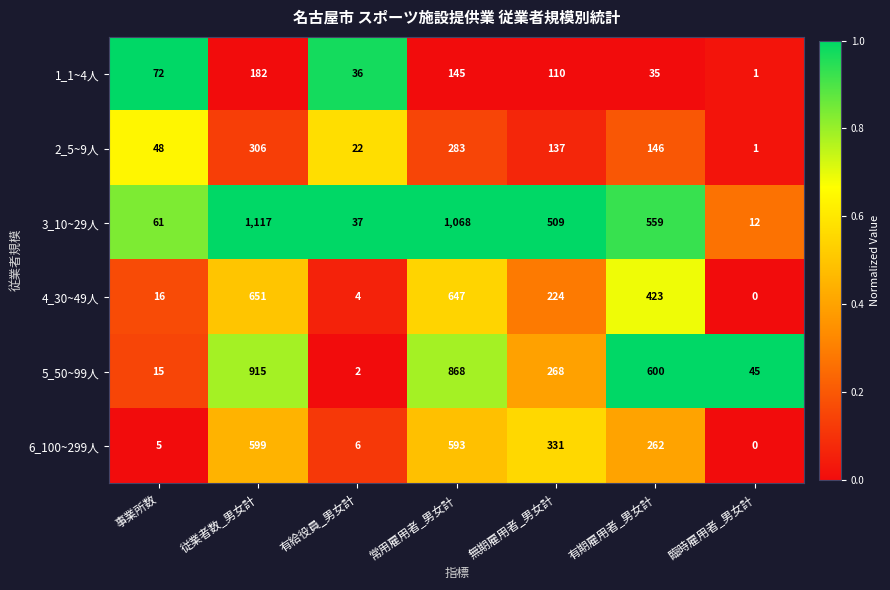

True or false: 4_30~49人 has a value of 213 at 常用雇用者_男女計.

False